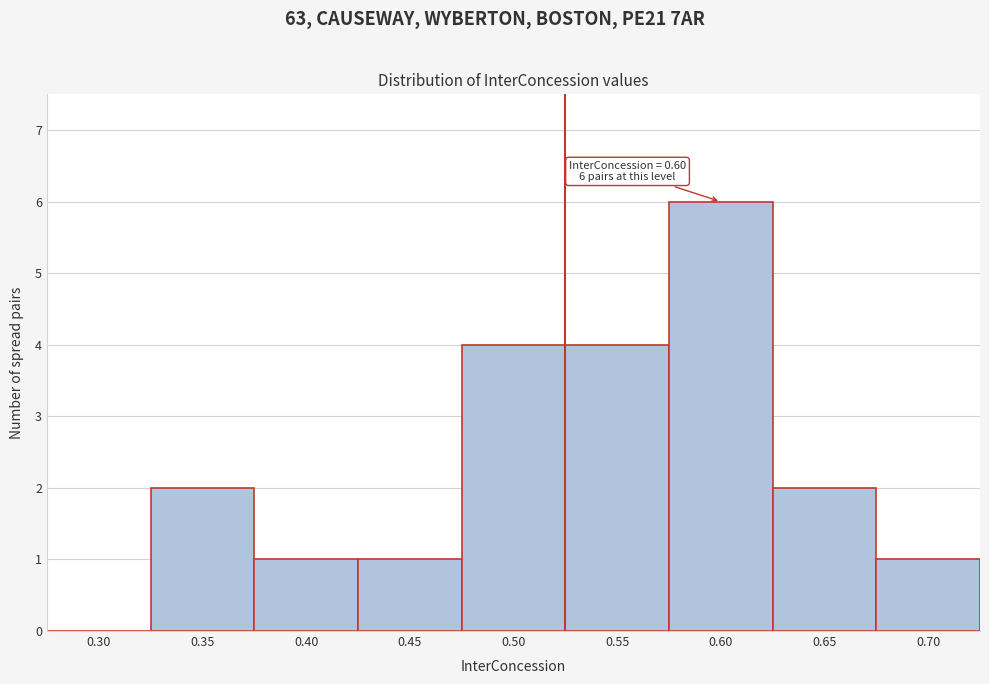

Reading left to right, extract all data points from this chart.

0.30=0	0.35=2	0.40=1	0.45=1	0.50=4	0.55=4	0.60=6	0.65=2	0.70=1